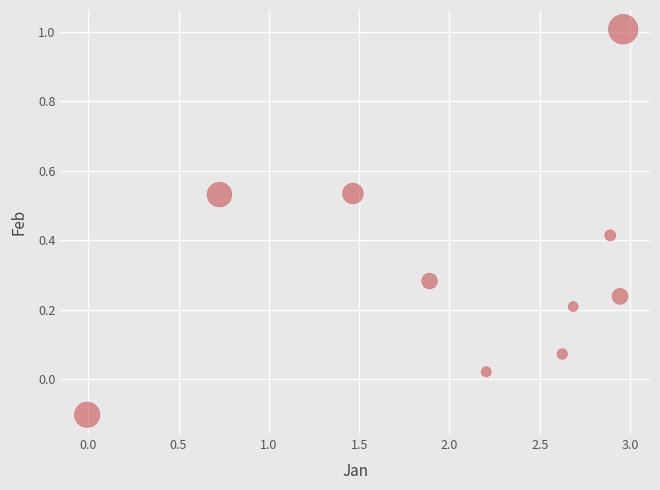

What is the average X value?

2.0